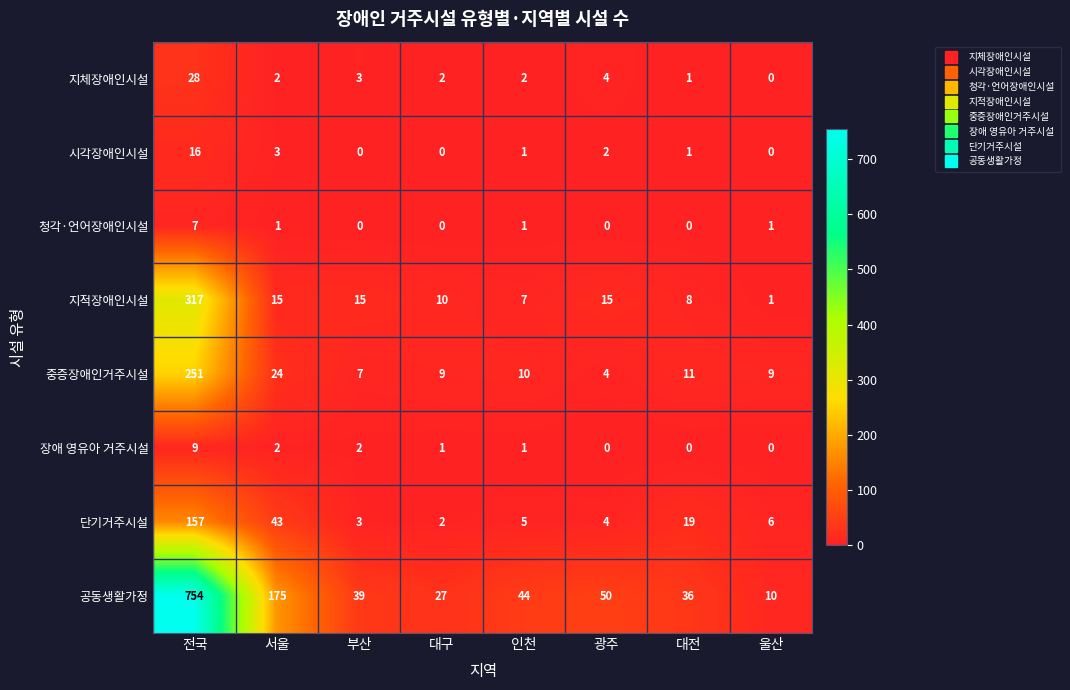

What is the greatest value displayed?

754